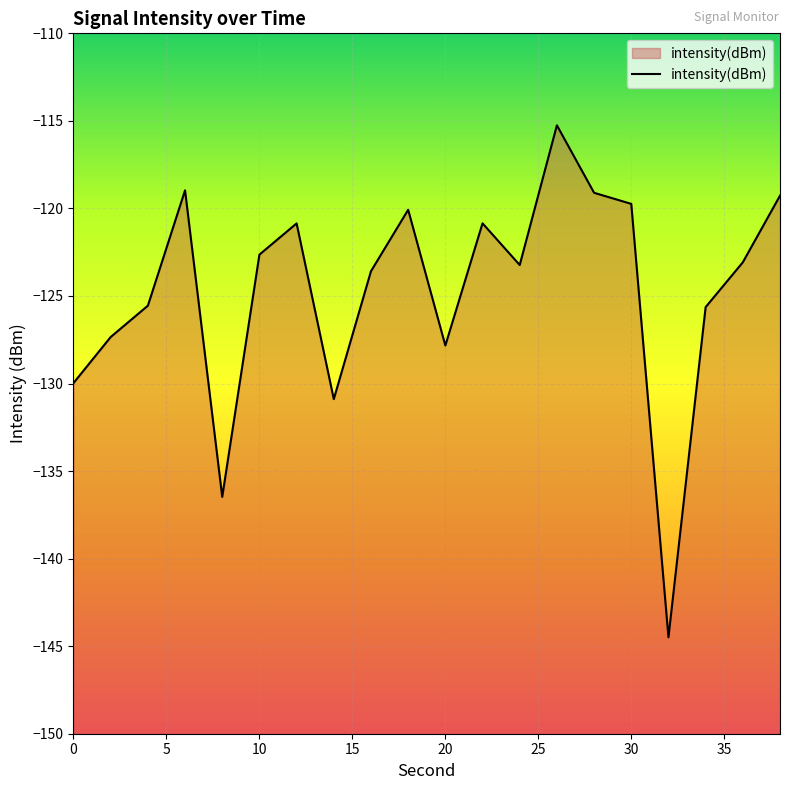

List the labels in order of value, smallest first.

32, 8, 14, 0, 20, 2, 34, 4, 16, 24, 36, 10, 12, 22, 18, 30, 38, 28, 6, 26